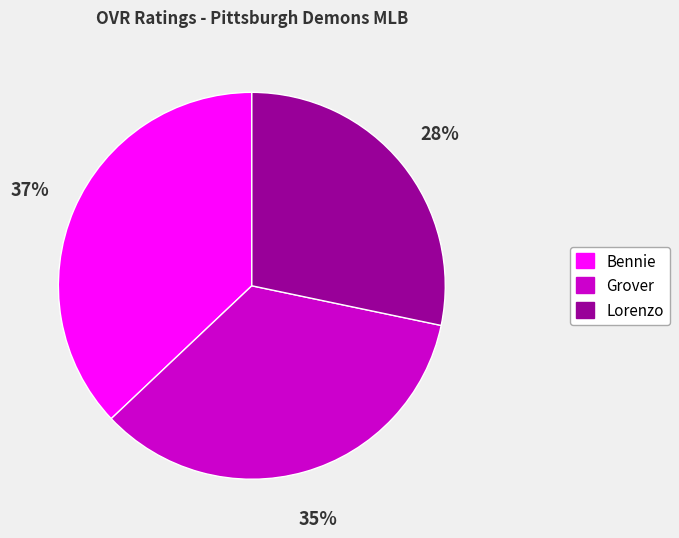

What percentage is the Grover slice, to the nearest percent?

35%